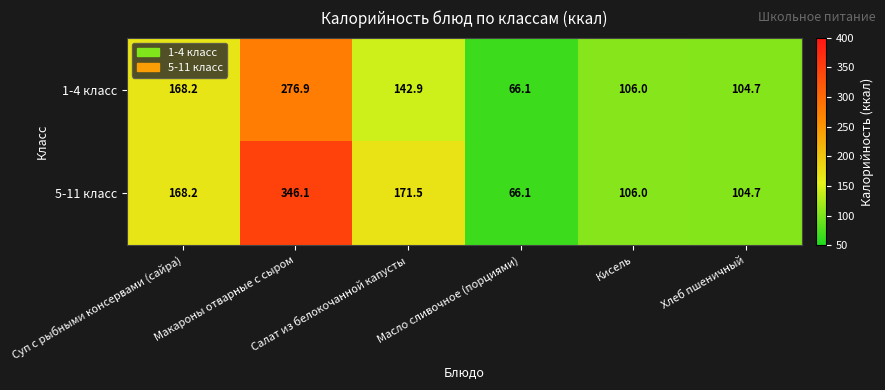

What is the difference between the second highest and minimum values in the 1-4 класс series?

102.1